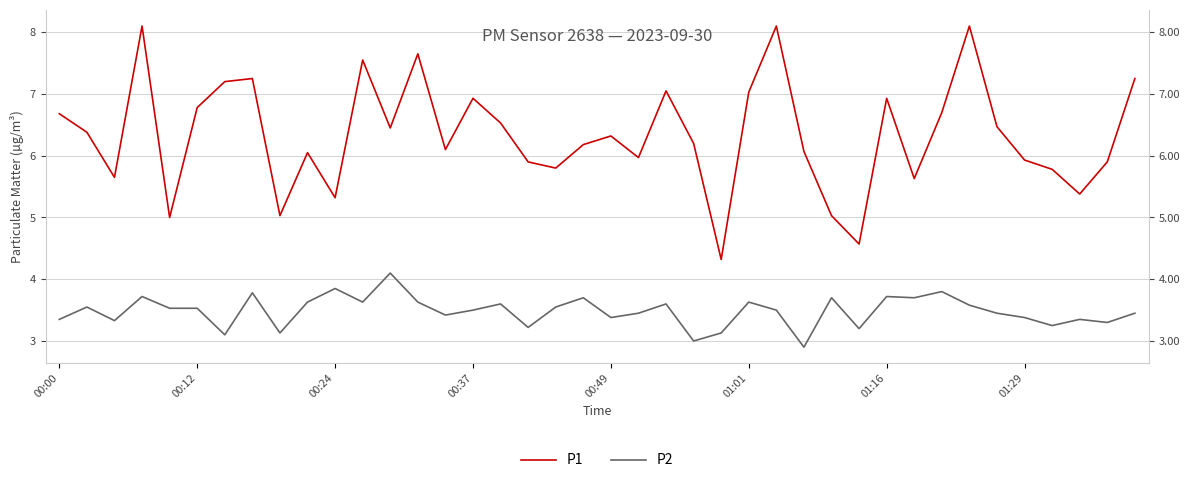

Does the chart display data point markers on the line(s)?

No